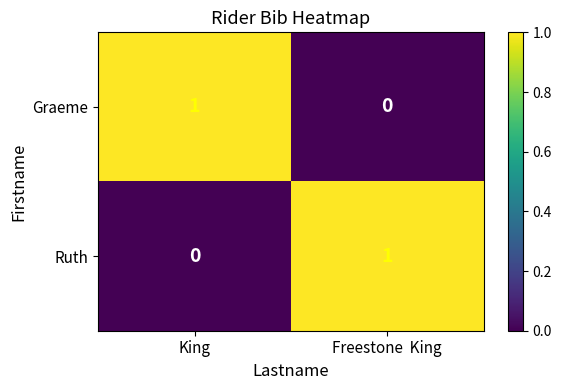

At which label does Graeme reach its peak?

King